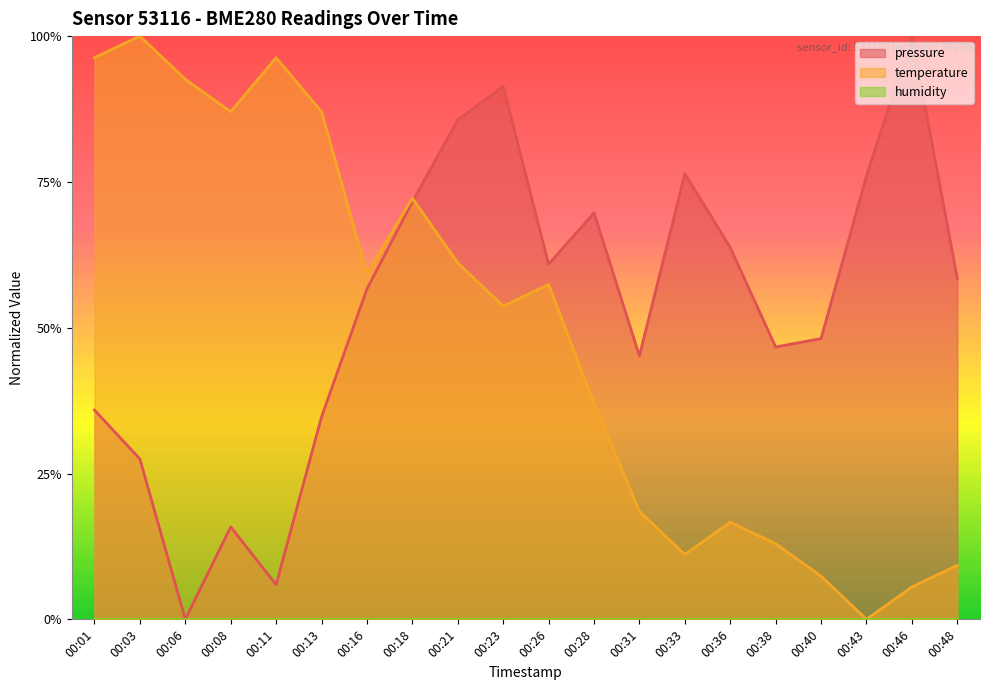

How many times do pressure and temperature cross each other?

1